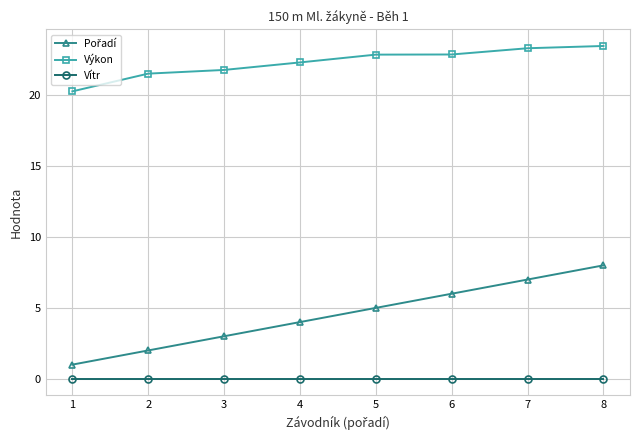

True or false: Vítr and Výkon intersect in this chart.

False